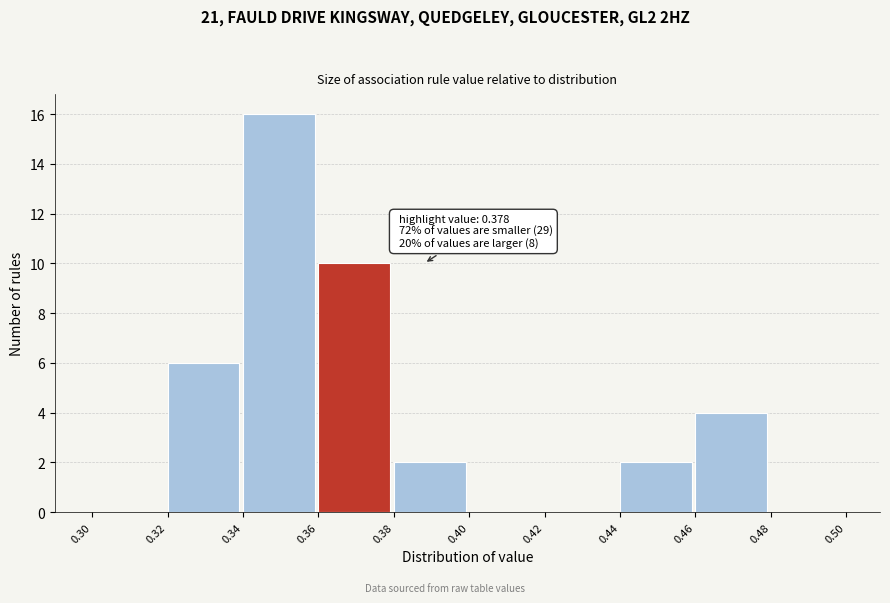

Which range on the x-axis has the tallest bar?

0.34 to 0.36